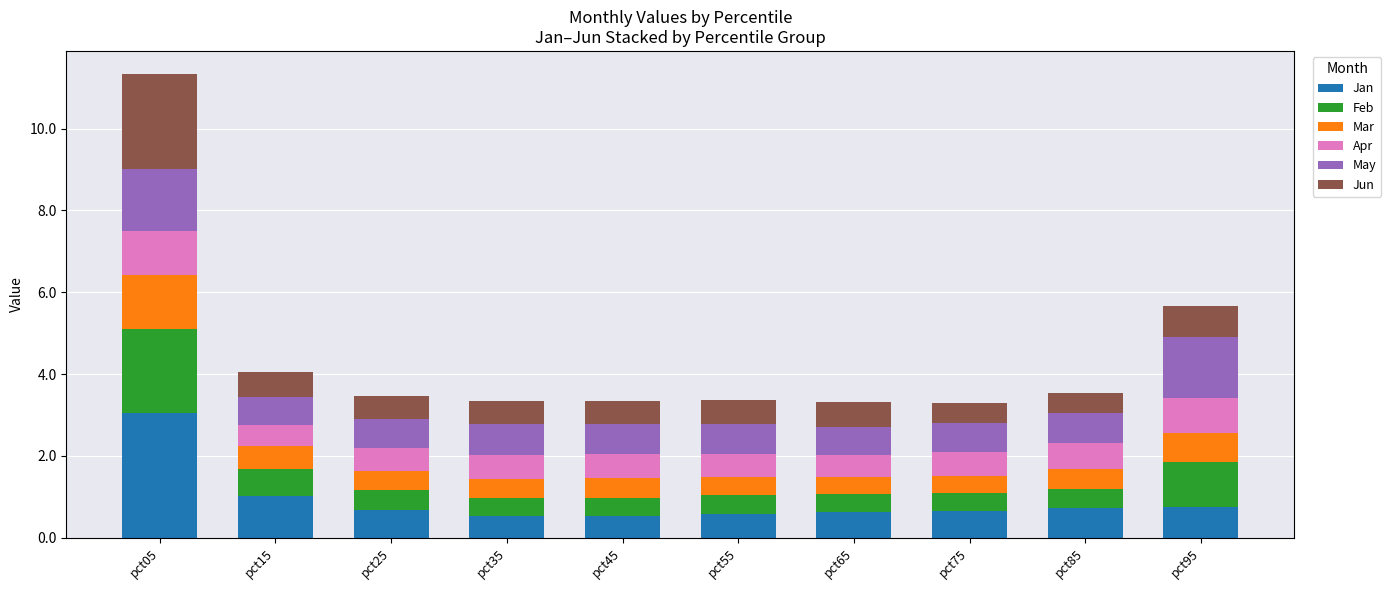

What is the approximate value of Jan at pct25?

0.7